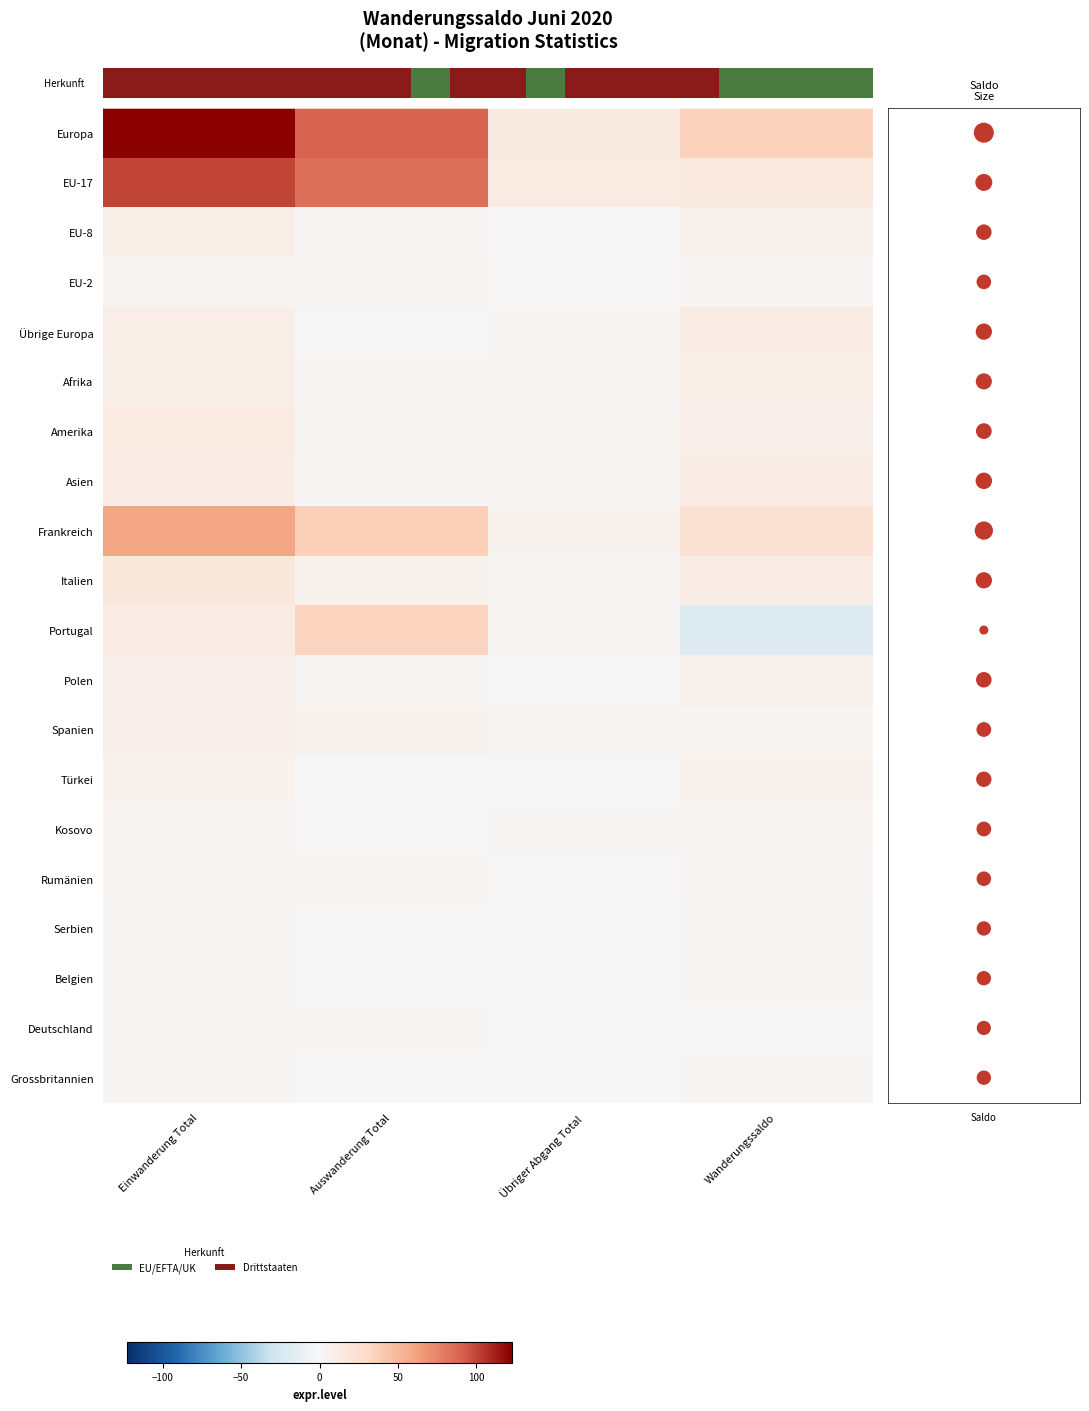

List the labels in order of Übrige Europa value, largest first.

Wanderungssaldo, Einwanderung Total, Übriger Abgang Total, Auswanderung Total